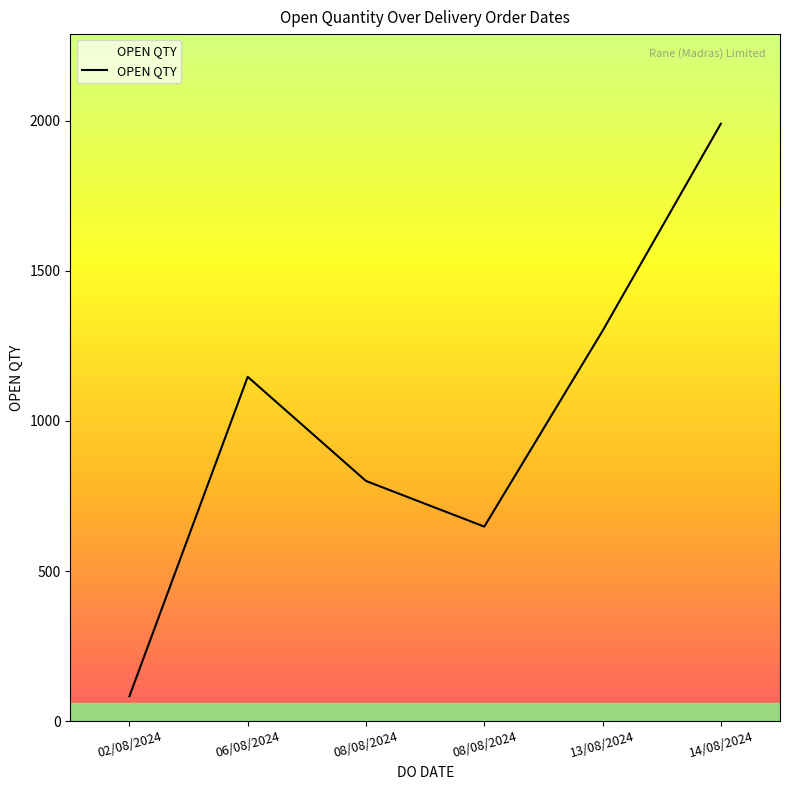

What is the greatest value displayed?

1990